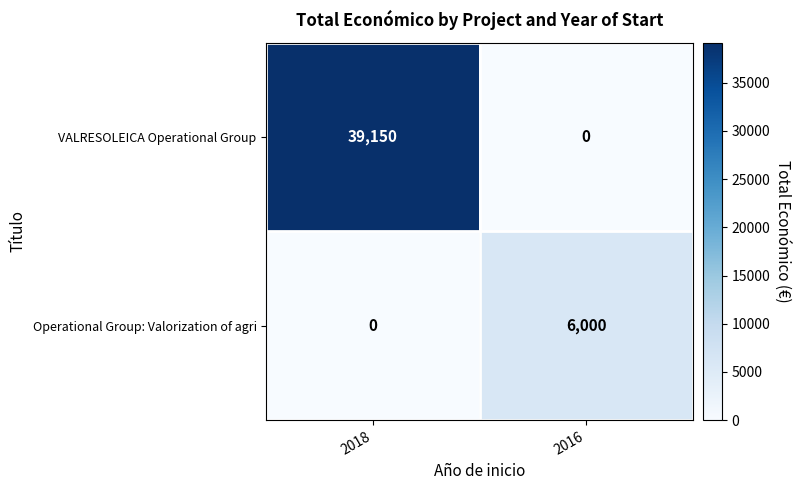

Reading left to right, list all the values displayed in this chart.

VALRESOLEICA Operational Group: 39150	0
Operational Group: Valorization of agri: 0	6000